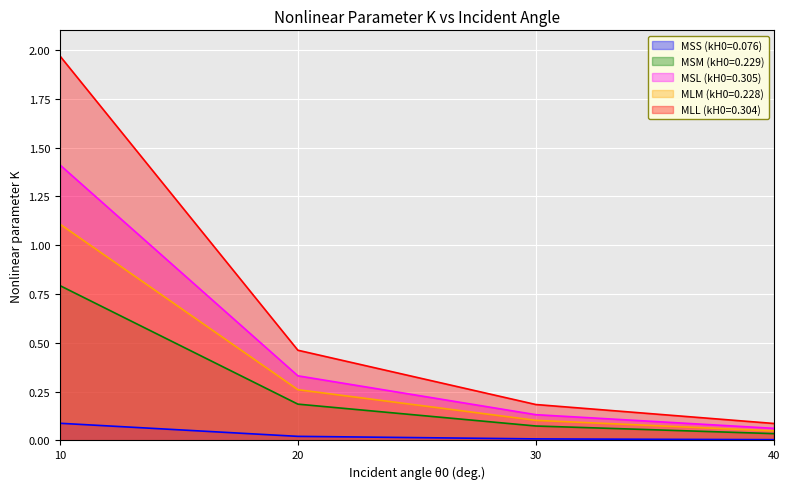

How many lines are shown in the chart?

5